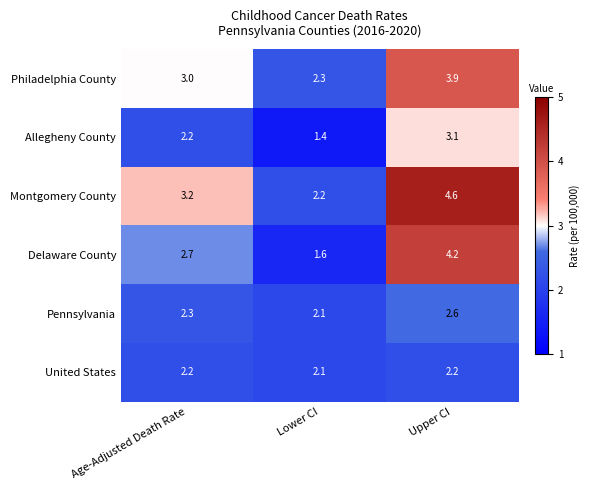

Reading right to left, transcribe all the data shown in this chart.

Philadelphia County: 3.9	2.3	3.0
Allegheny County: 3.1	1.4	2.2
Montgomery County: 4.6	2.2	3.2
Delaware County: 4.2	1.6	2.7
Pennsylvania: 2.6	2.1	2.3
United States: 2.2	2.1	2.2